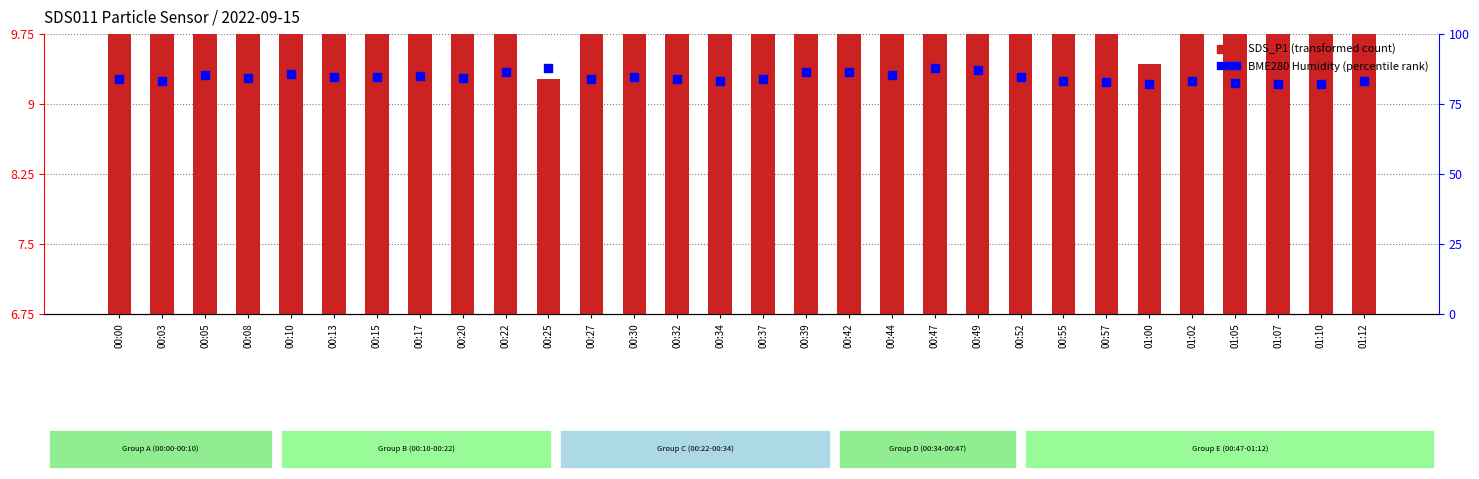

What are all the series names shown in the legend?

SDS_P1 (transformed count), BME280 Humidity (%)